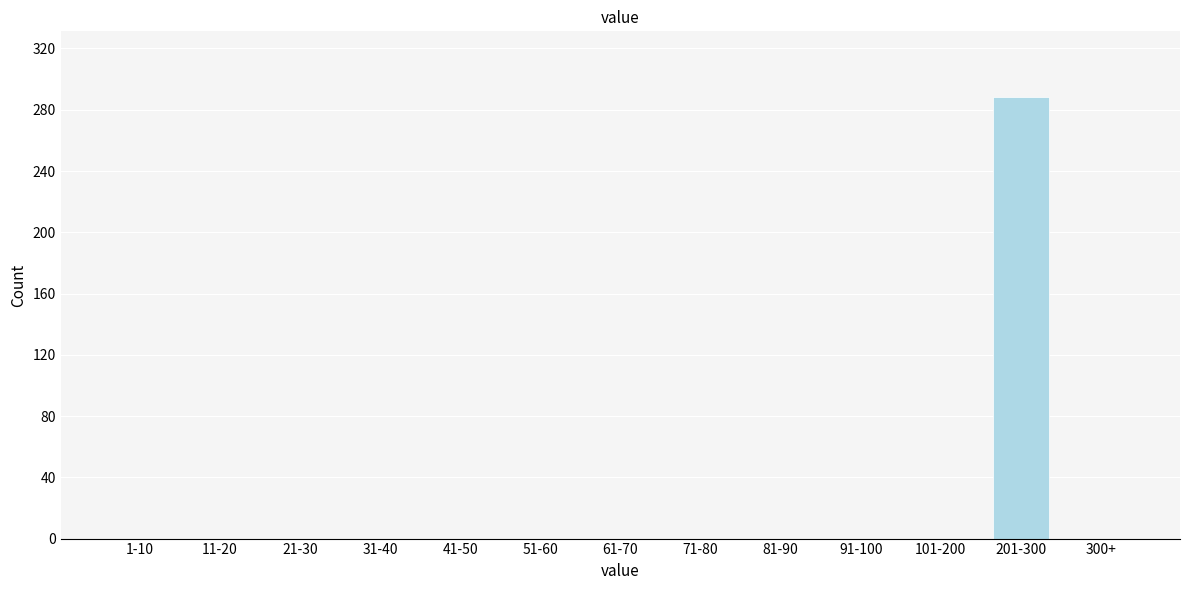

Reading right to left, extract all data points from this chart.

300+=0	201-300=288	101-200=0	91-100=0	81-90=0	71-80=0	61-70=0	51-60=0	41-50=0	31-40=0	21-30=0	11-20=0	1-10=0